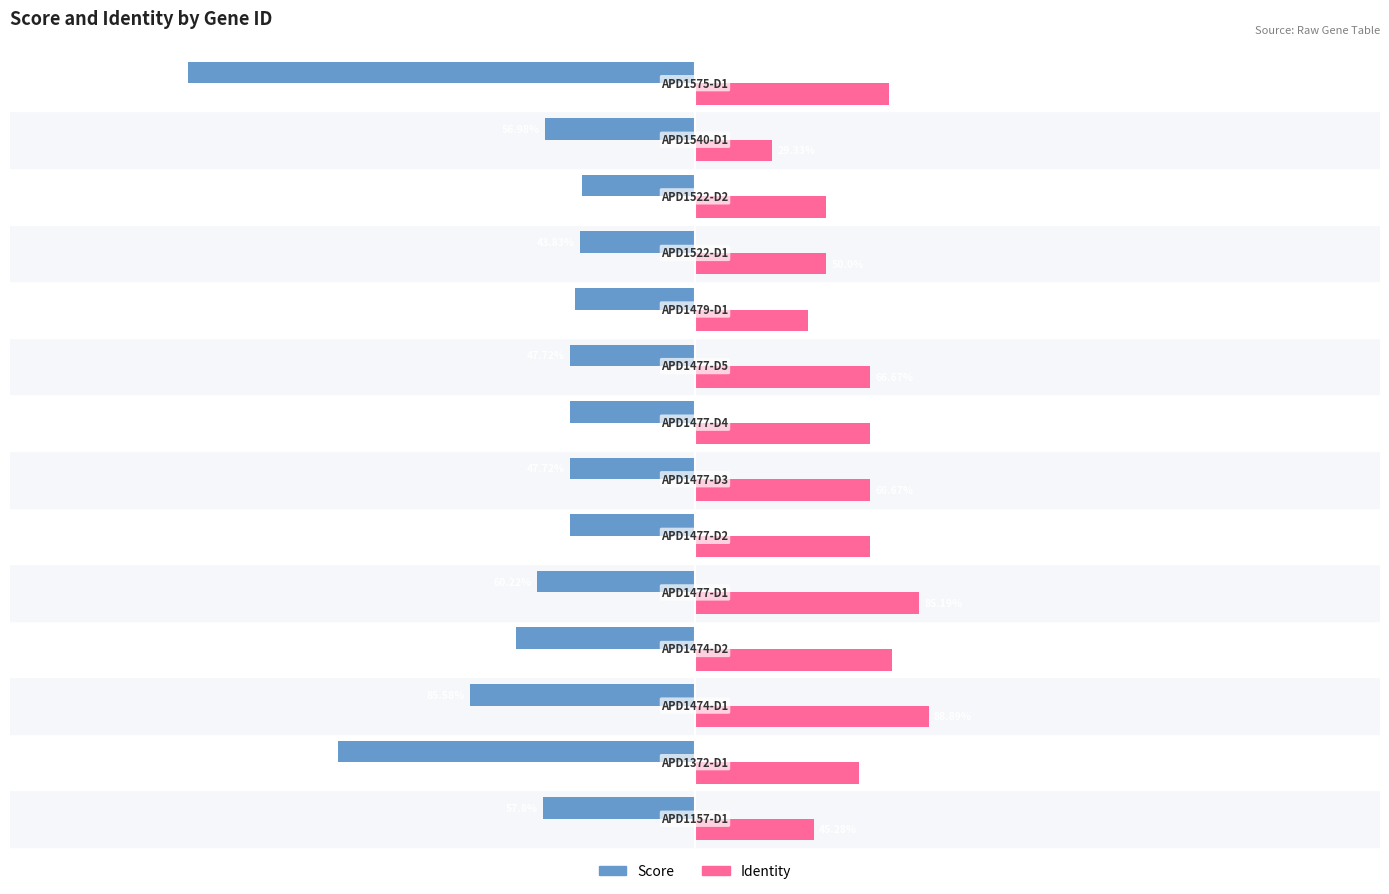

The identity series shows 17.2 at 11. True or false?

False